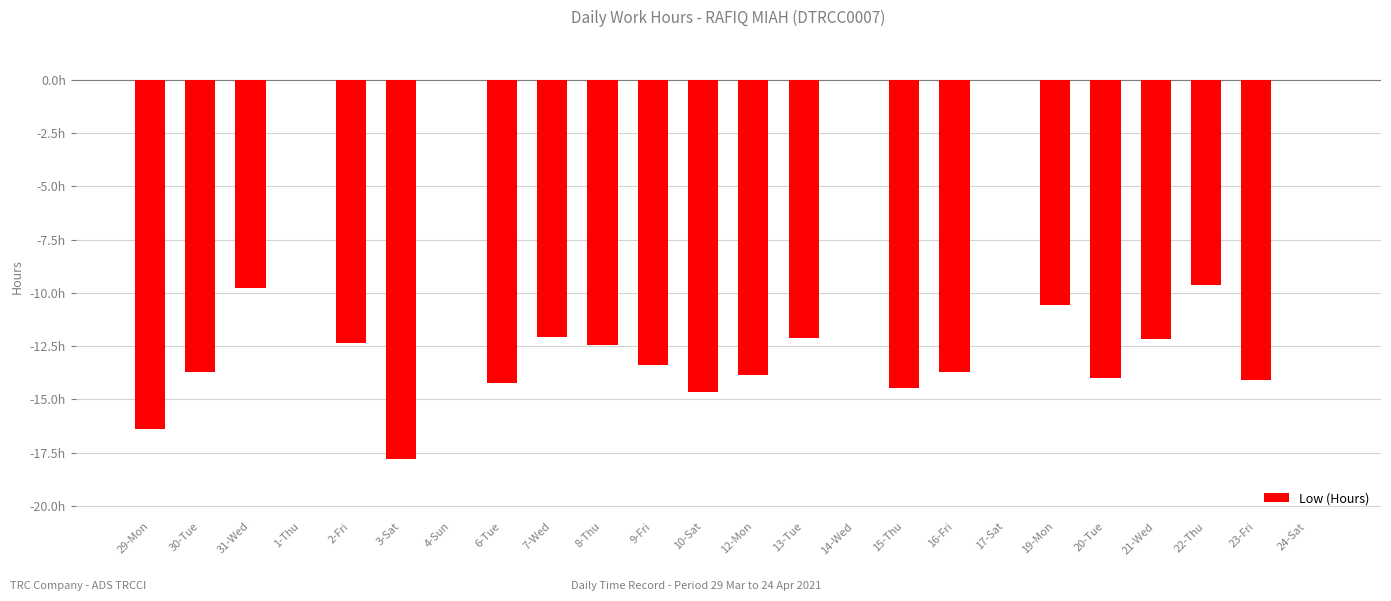

How many values are below zero?

19